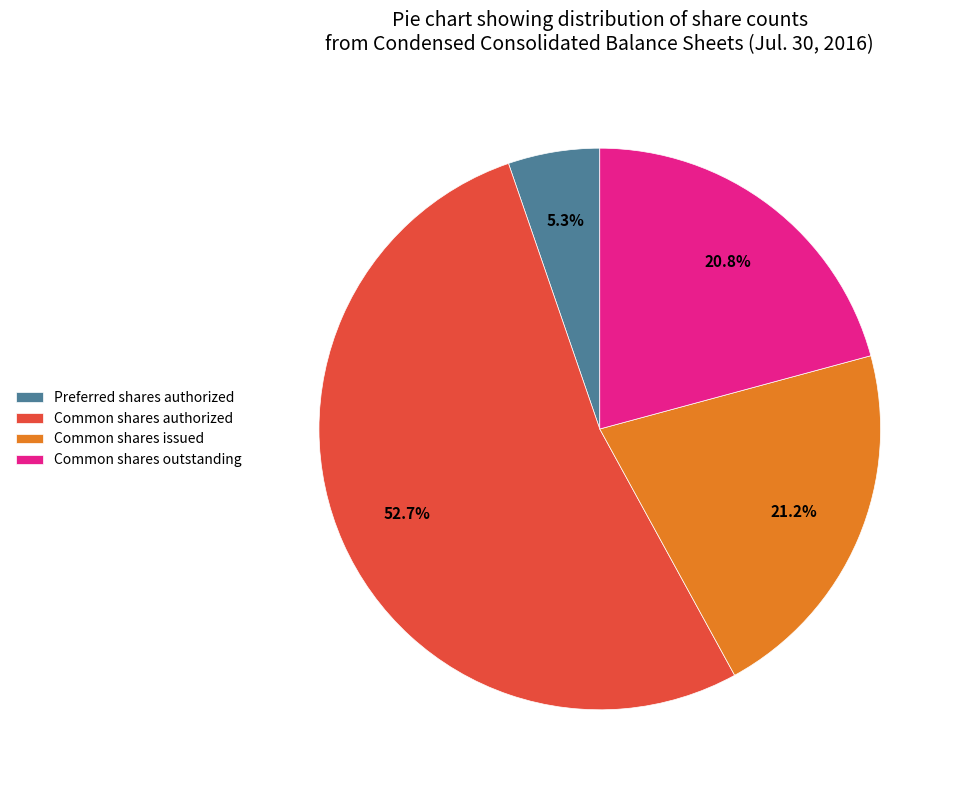

Is Preferred shares authorized the majority of the pie?

No